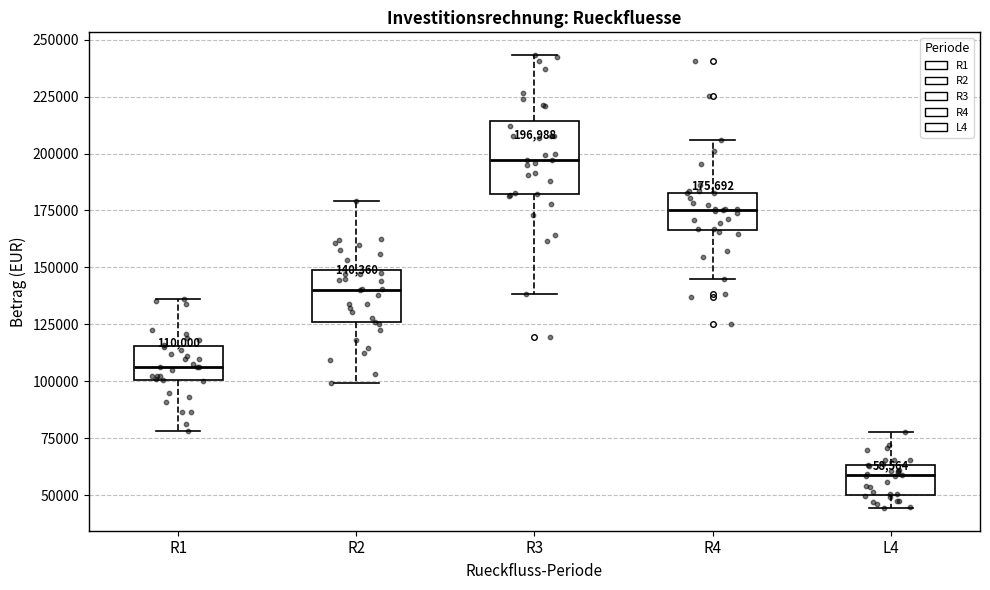

Which box is the tallest, from its lower edge to its upper edge?

R3